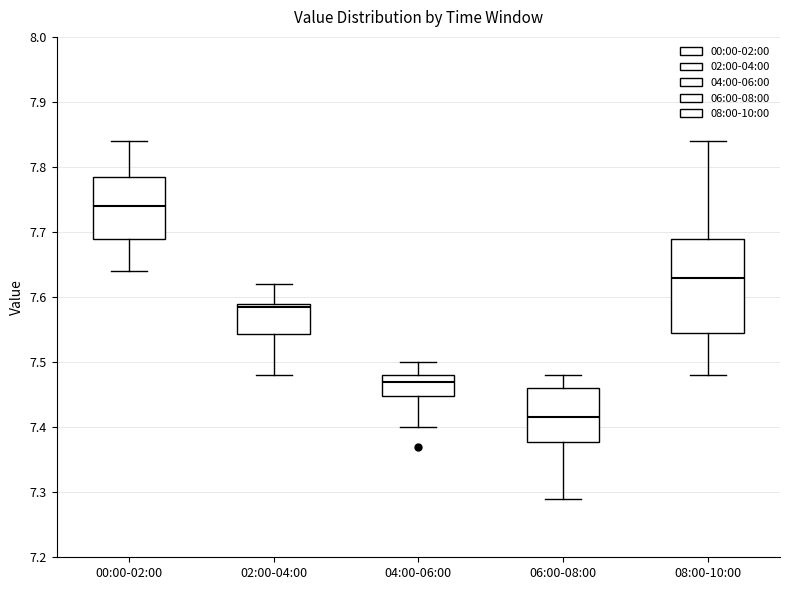

Reading left to right, transcribe this box plot: for each box, give where its median line is, the range the box spans, and where its two whiskers end, as read against the y-axis. The values are not printed on the chart, so give them approximately, as read against the axis.

00:00-02:00: median 7.74, box 7.69 to 7.79, whiskers 7.64 to 7.84
02:00-04:00: median 7.59 (just below the box's upper edge), box 7.54 to 7.59, whiskers 7.48 to 7.62
04:00-06:00: median 7.47, box 7.45 to 7.48, whiskers 7.40 to 7.50
06:00-08:00: median 7.42, box 7.38 to 7.46, whiskers 7.29 to 7.48
08:00-10:00: median 7.63, box 7.55 to 7.69, whiskers 7.48 to 7.84